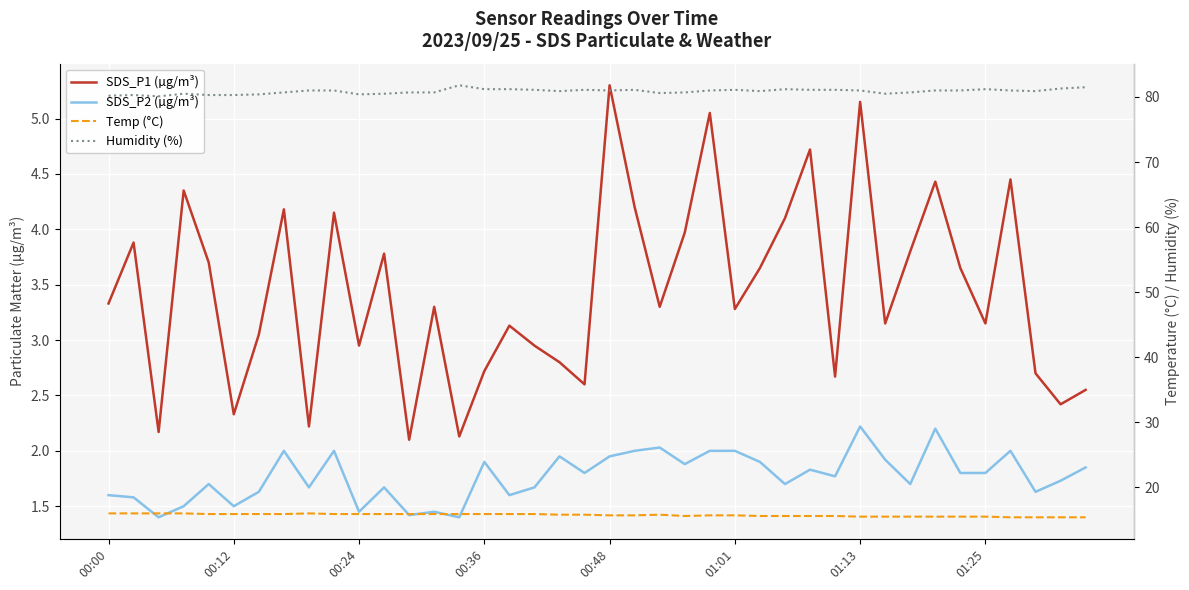

Which series has the largest total across all categories?

Humidity (%)